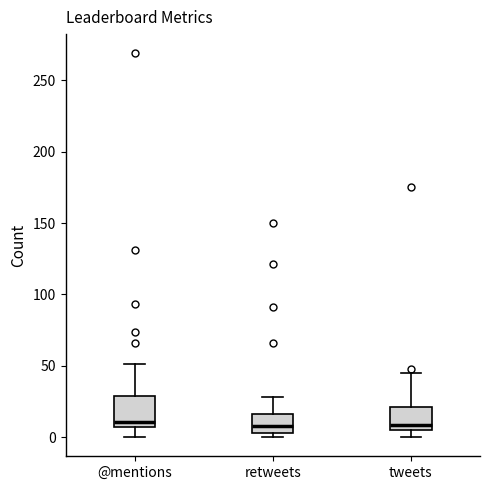

Reading left to right, transcribe this box plot: for each box, give where its median line is, the range the box spans, and where its two whiskers end, as read against the y-axis. The values are not printed on the chart, so give them approximately, as read against the axis.

@mentions: median 10, box 5 to 30, whiskers 0 to 50
retweets: median 10, box 5 to 15, whiskers 0 to 30
tweets: median 10, box 5 to 20, whiskers 0 to 45